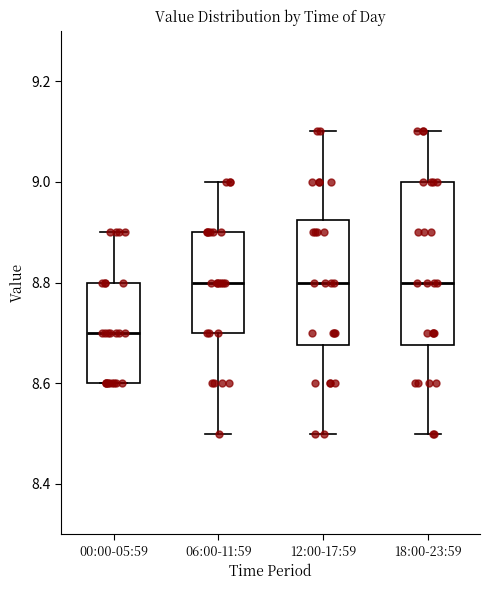

Reading left to right, transcribe this box plot: for each box, give where its median line is, the range the box spans, and where its two whiskers end, as read against the y-axis. The values are not printed on the chart, so give them approximately, as read against the axis.

00:00-05:59: median 8.70, box 8.60 to 8.80, whiskers 8.60 to 8.90
06:00-11:59: median 8.80, box 8.70 to 8.90, whiskers 8.50 to 9.00
12:00-17:59: median 8.80, box 8.68 to 8.92, whiskers 8.50 to 9.10
18:00-23:59: median 8.80, box 8.68 to 9.00, whiskers 8.50 to 9.10